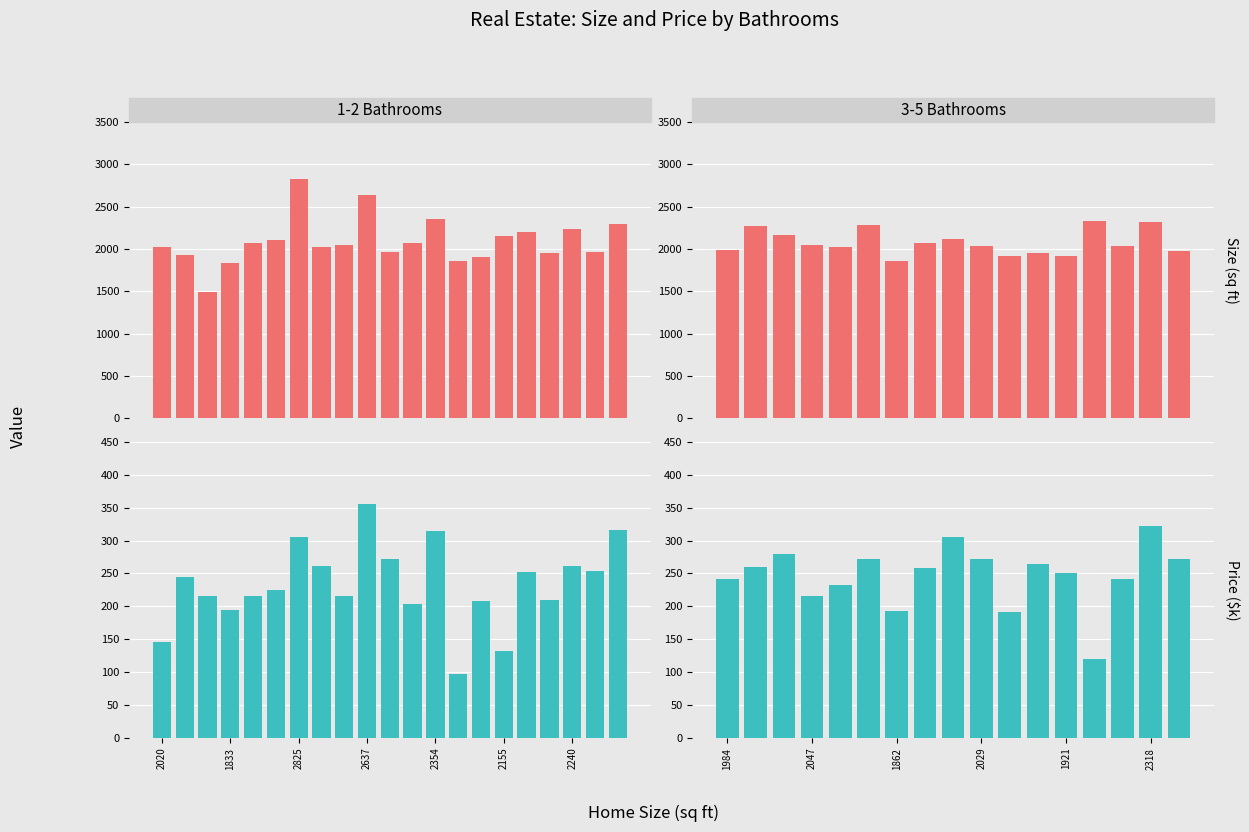

List the series in order of their overall mean, lowest first.

Price ($k), Size (sq ft)